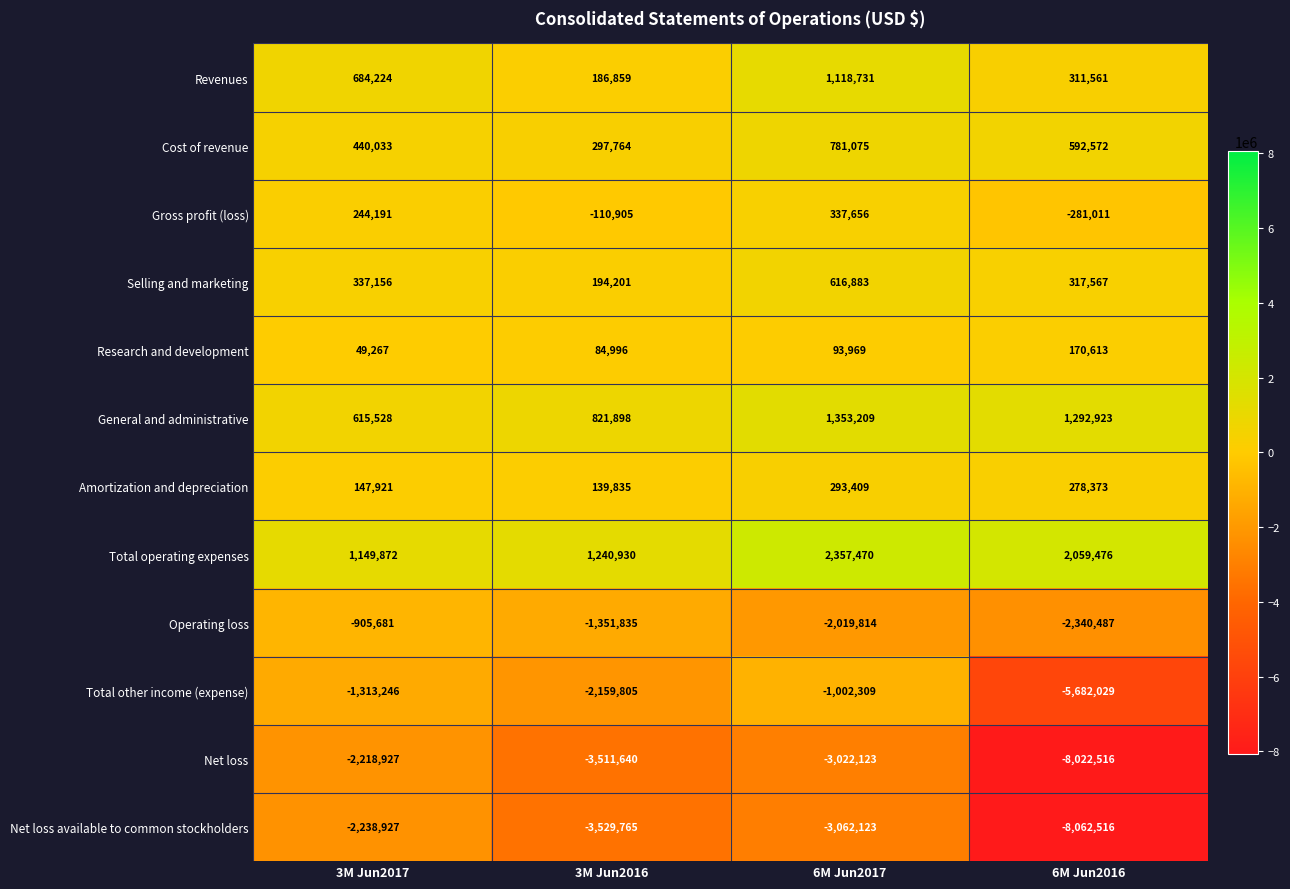

Where is Net loss available to common stockholders nearest to the value -5150721?

3M Jun2016